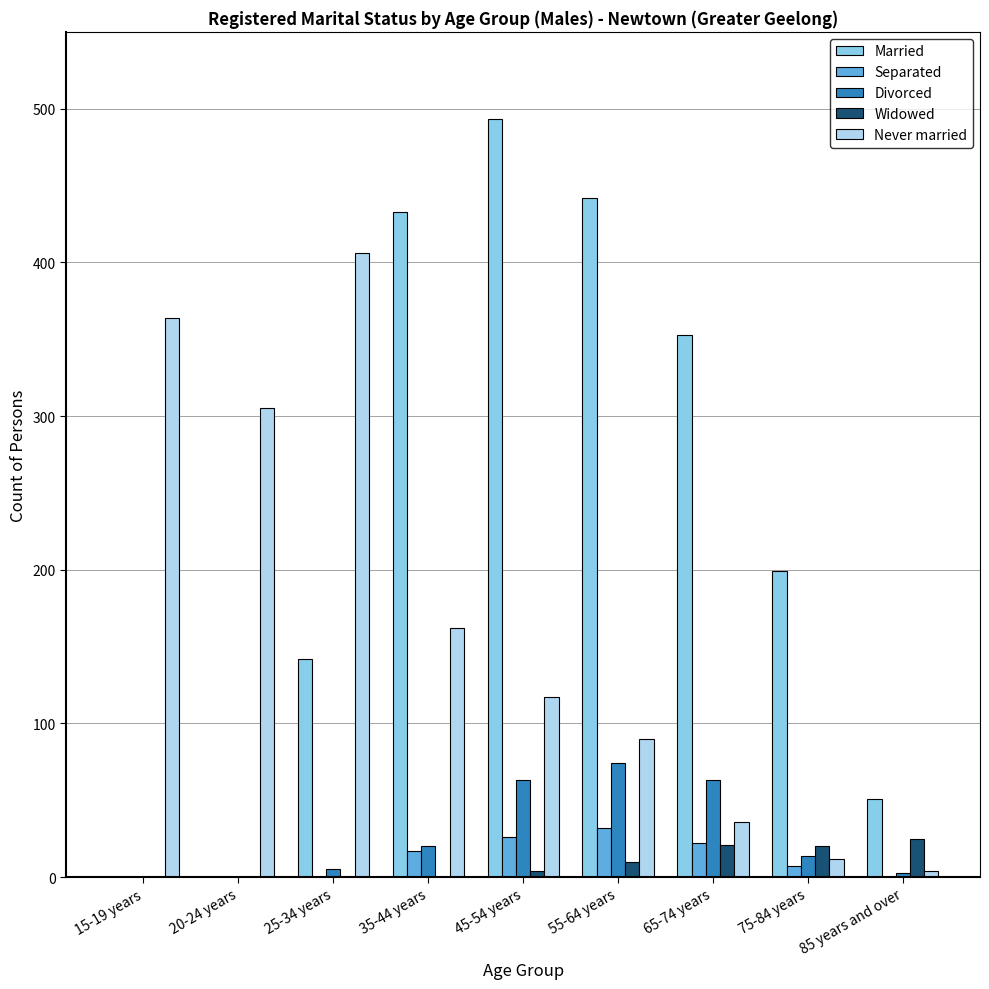

At which category is the sum across all series the highest?

45-54 years